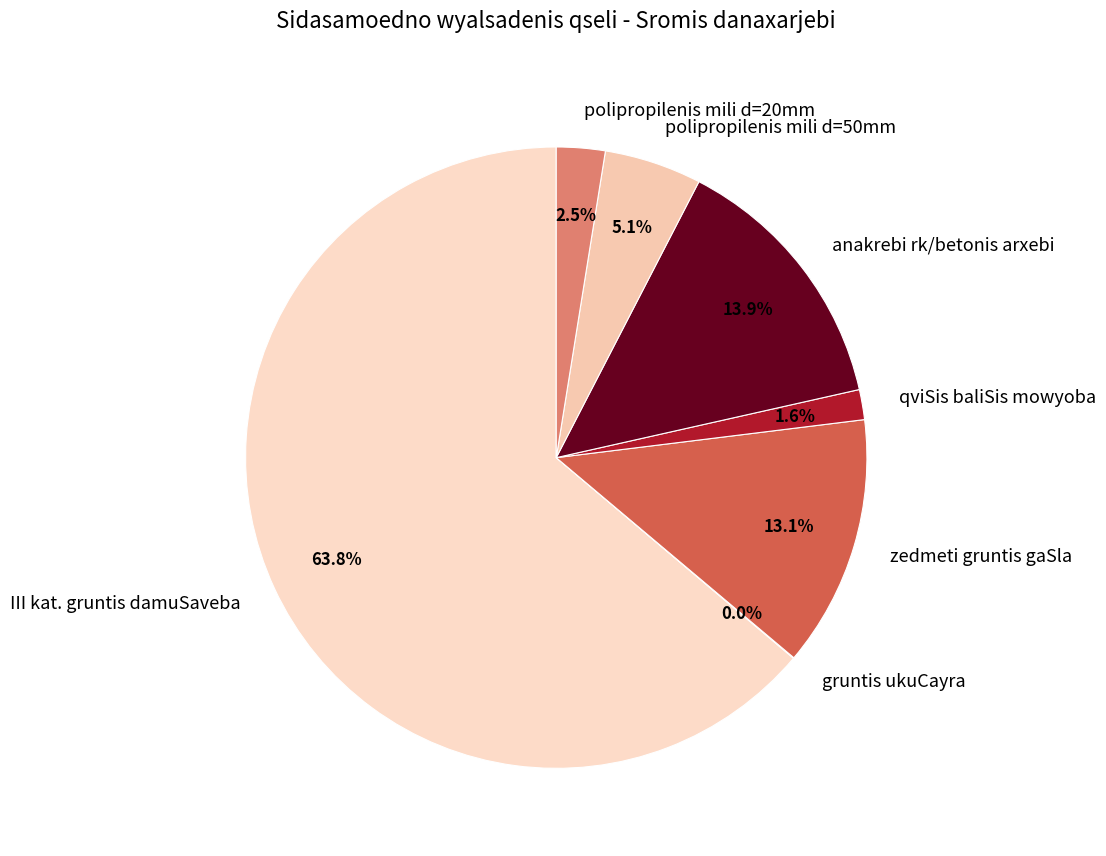

What is the ratio of the value at III kat. gruntis damuSaveba to the value at zedmeti gruntis gaSla?

4.9